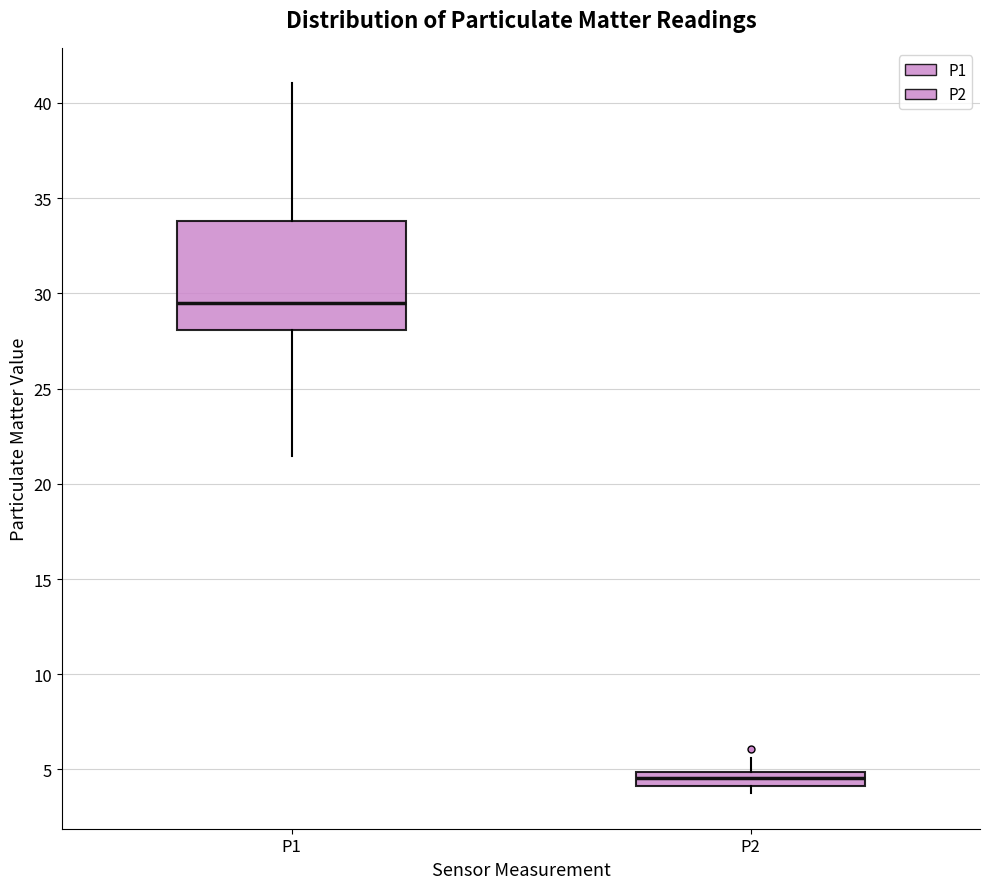

Which box's median line is the lowest?

P2